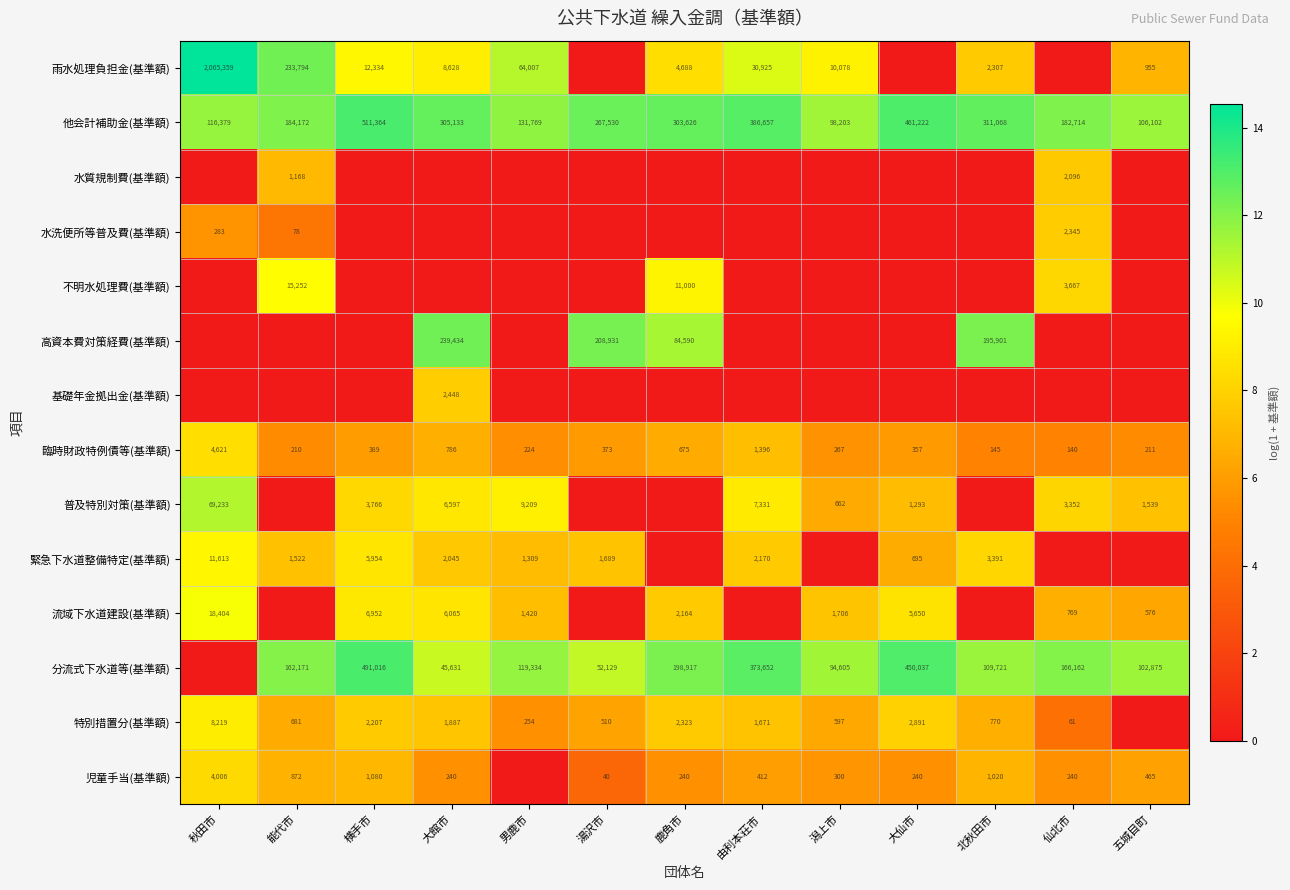

Is it true that 臨時財政特例債等(基準額) equals 224 at 男鹿市?

True